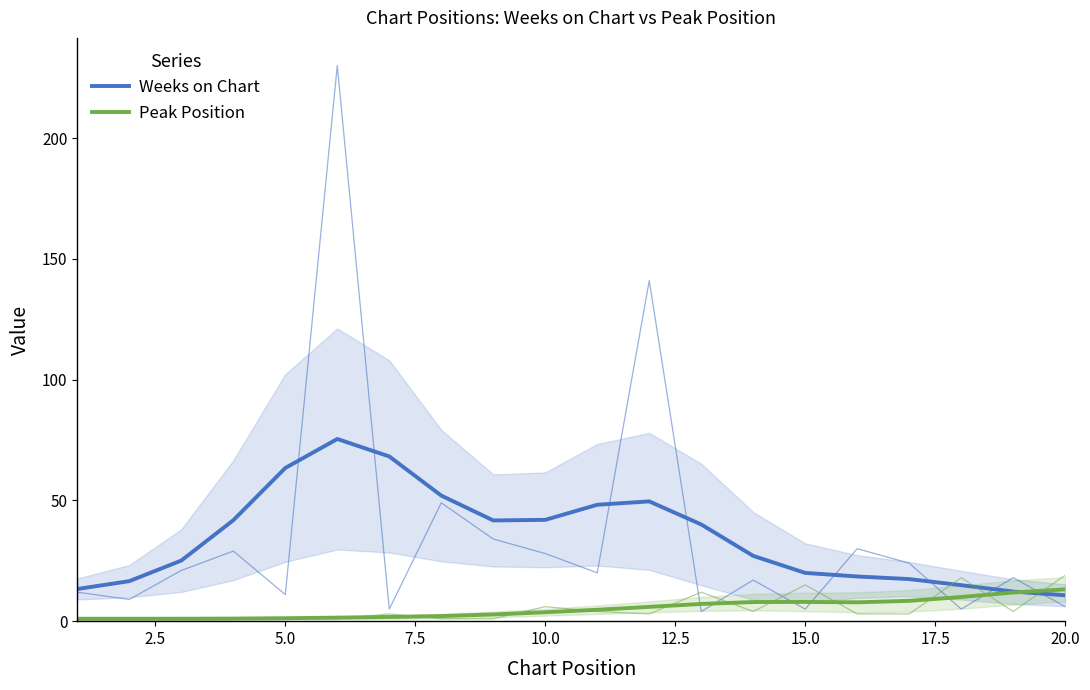

Is the value of Weeks on Chart at 12.5 greater than the value of Peak Position at 12?

Yes